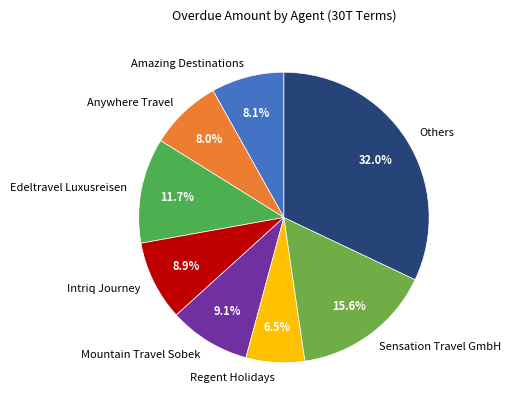

Which category has the biggest portion of the pie?

Others